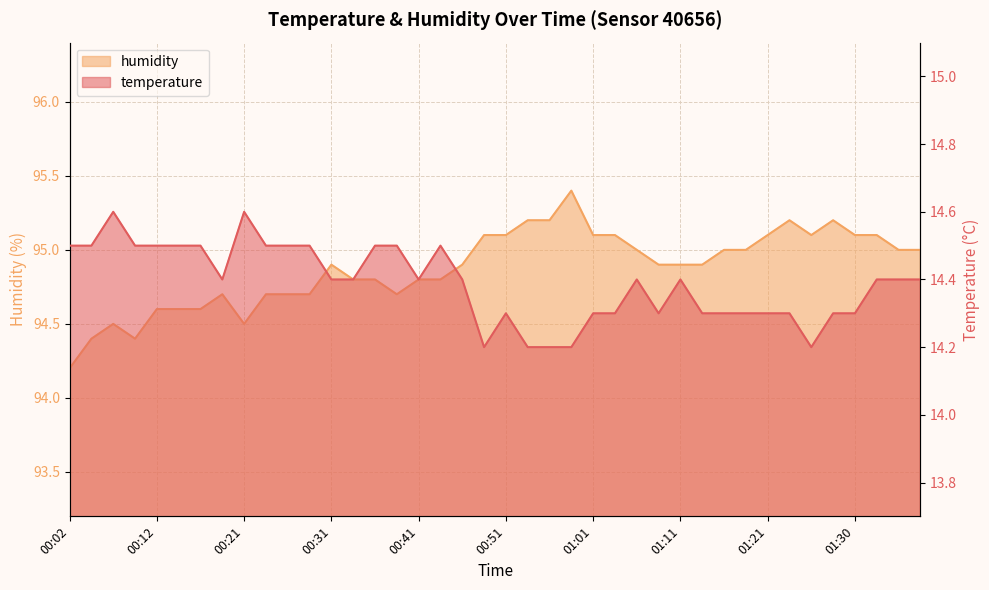

True or false: humidity has more than 2 points higher than both neighbors.

True